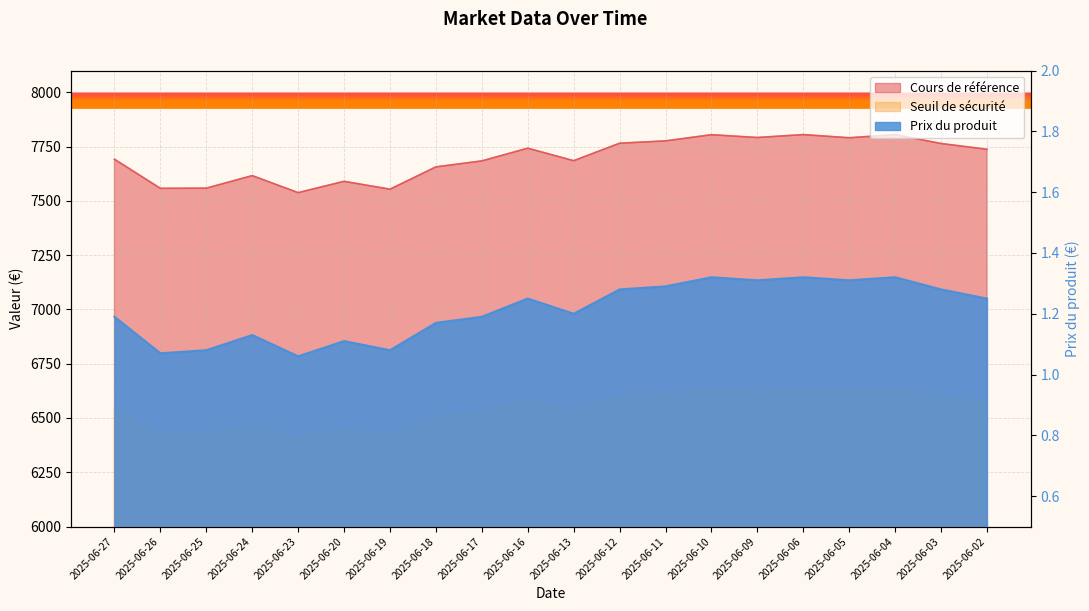

How many lines are shown in the chart?

3